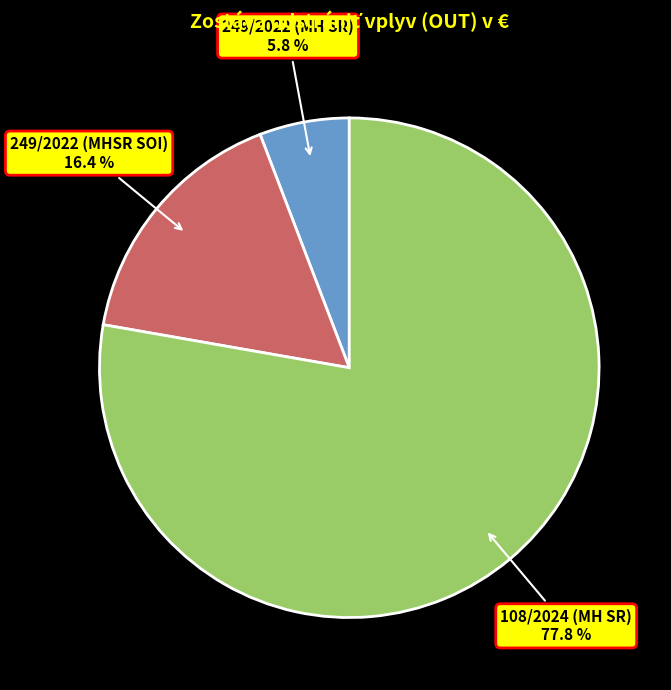

Do 249/2022 (MHSR SOI) and 108/2024 (MH SR) together represent more than half of the pie?

Yes